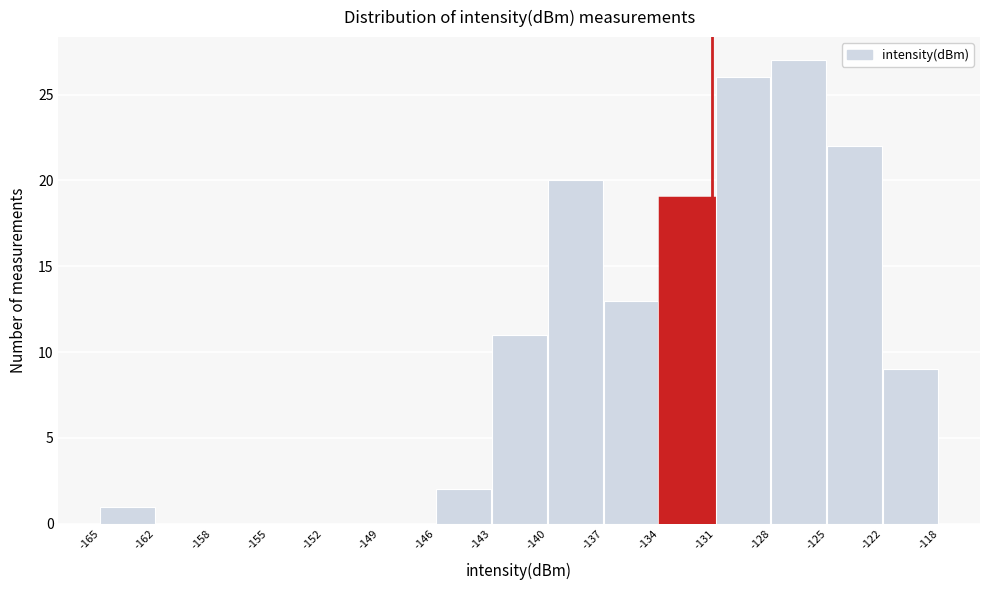

Reading left to right, list every bar in this chart as the range it spans on the x-axis followed by its height. The values are not printed on the chart, so give them approximately, as read against the axis.

-165 to -162: 1
-162 to -158: 0
-158 to -155: 0
-155 to -152: 0
-152 to -149: 0
-149 to -146: 0
-146 to -143: 2
-143 to -140: 11
-140 to -137: 20
-137 to -134: 13
-134 to -131: 19
-131 to -128: 26
-128 to -125: 27
-125 to -122: 22
-122 to -118: 9